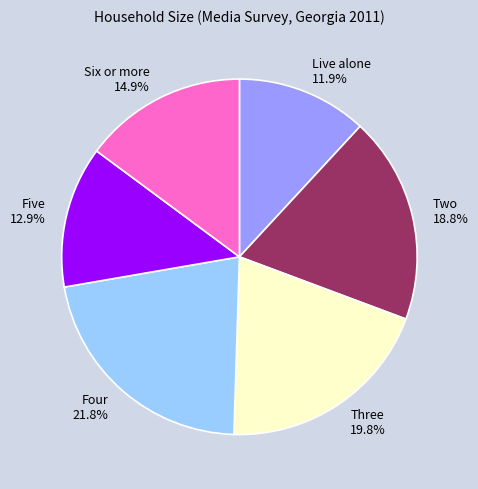

Is it true that Live alone is 1% of the pie?

False